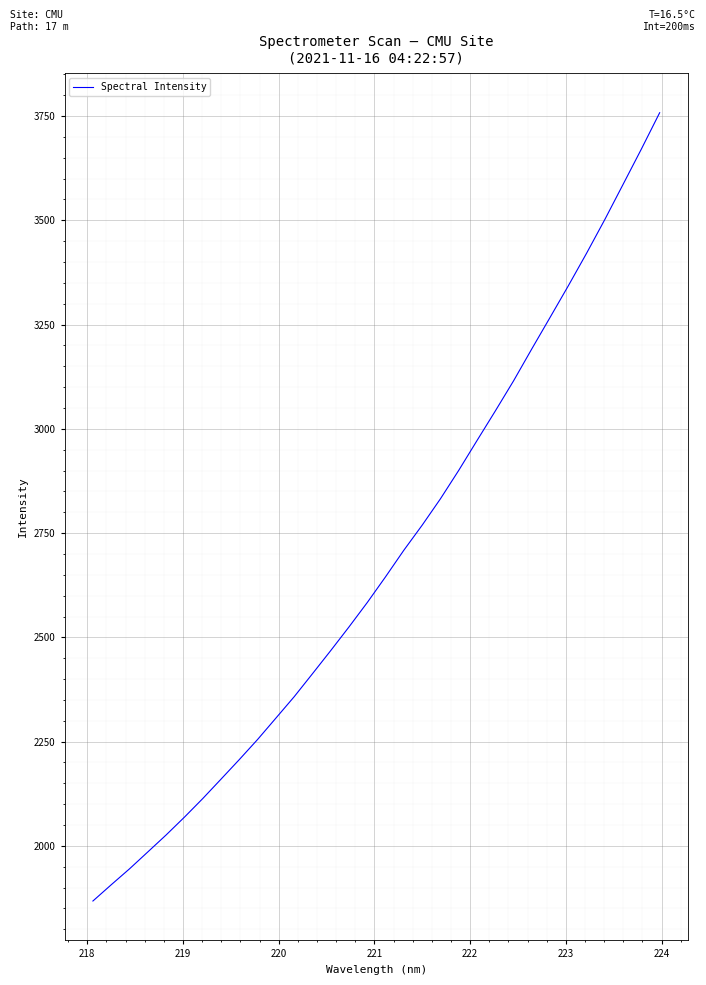

What is the greatest value displayed?

3757.9